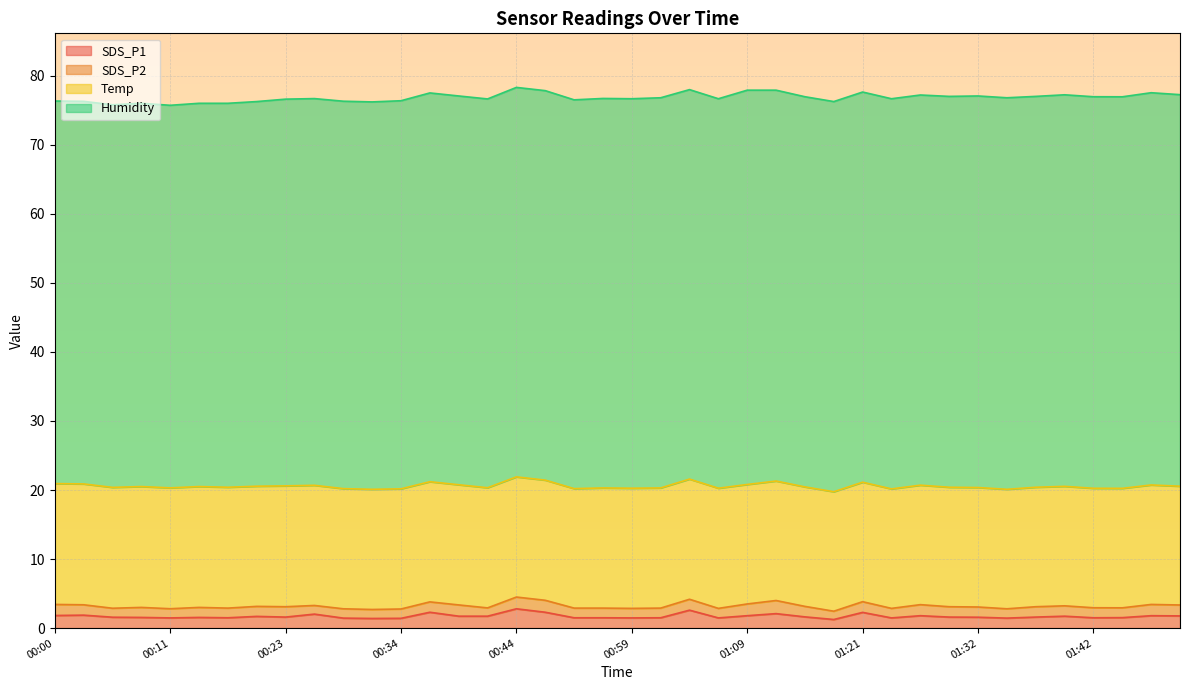

True or false: SDS_P2 has a value of 0.5 at 00:26.

False